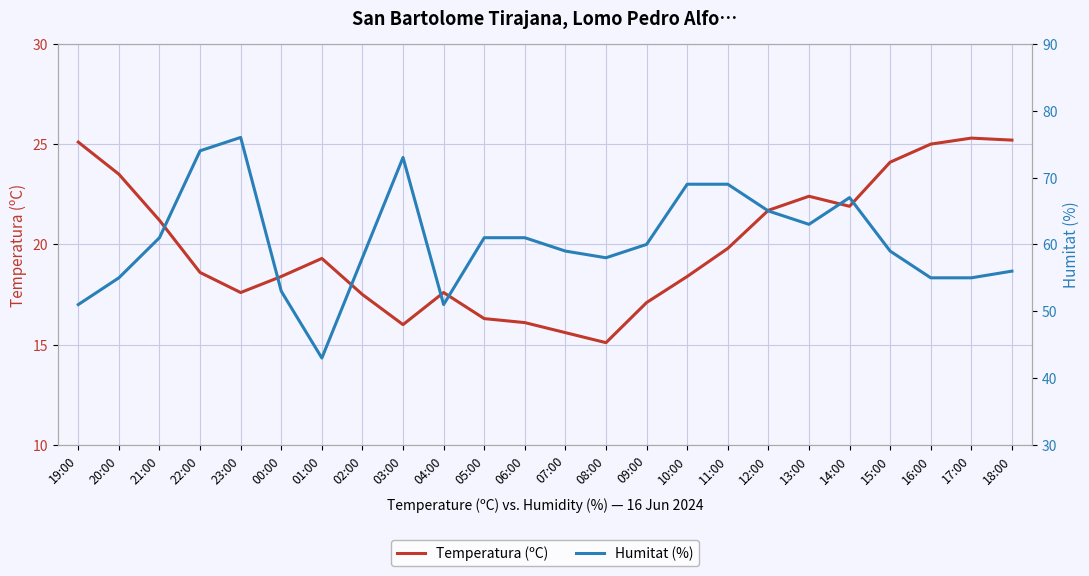

Is the value of Humitat (%) at 04:00 greater than the value of Temperatura (ºC) at 10:00?

Yes